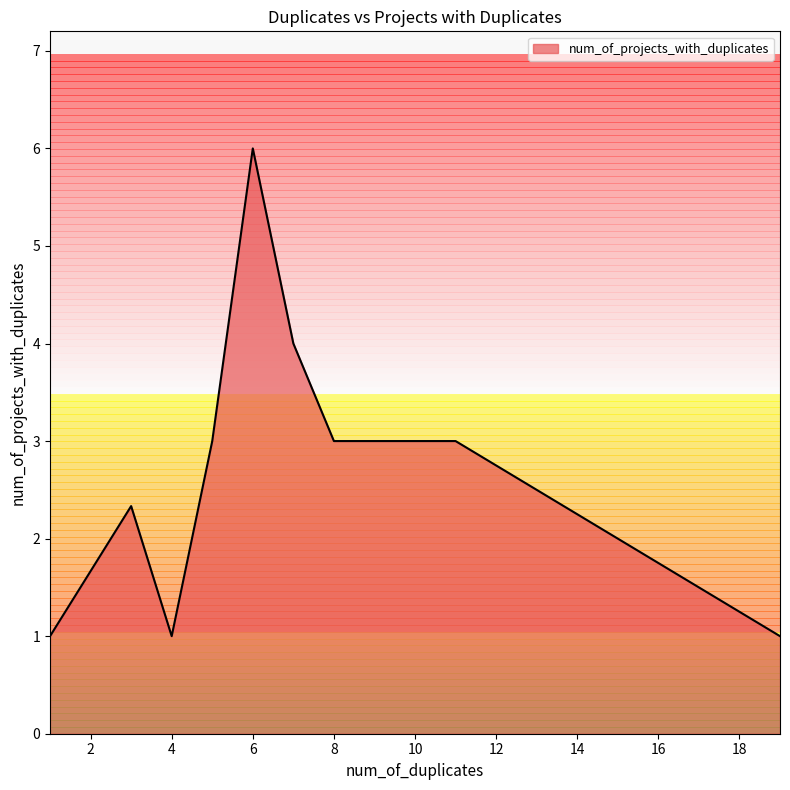

What is the difference between the maximum and minimum values?

5.0